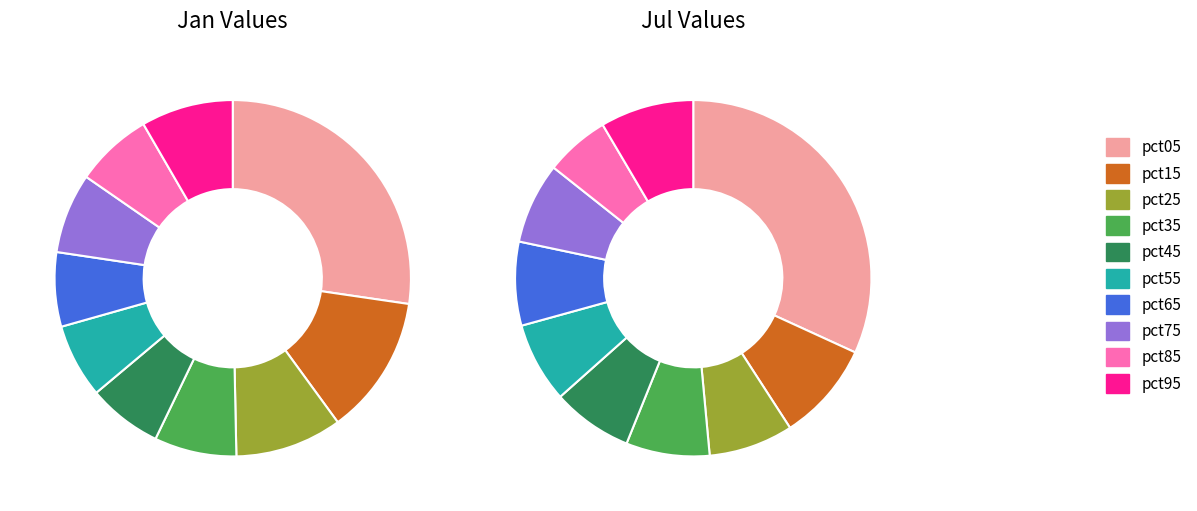

The 8 slice represents 1% of the pie. True or false?

False